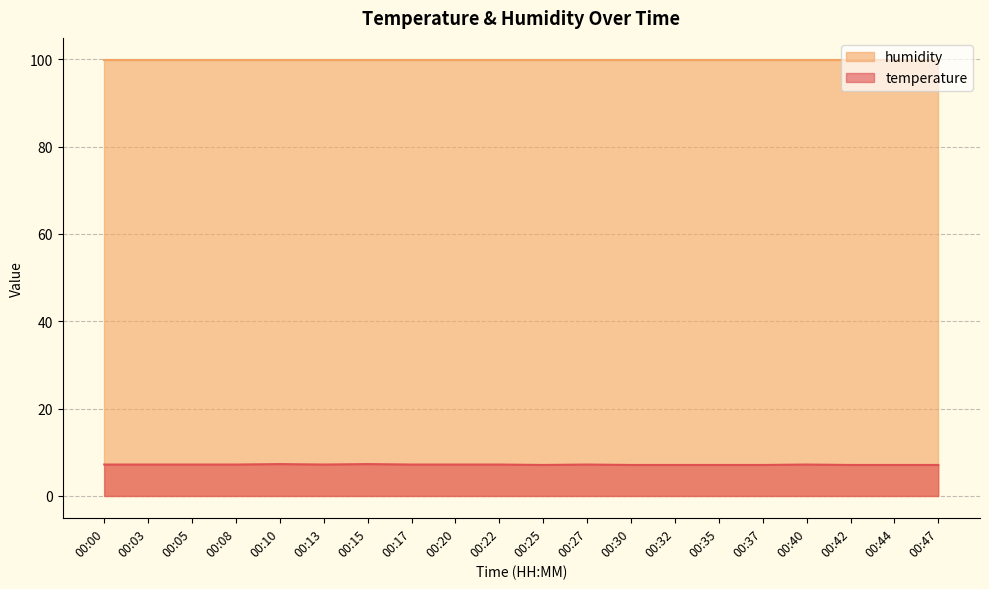

Count the values in the range 7 to 8.

20